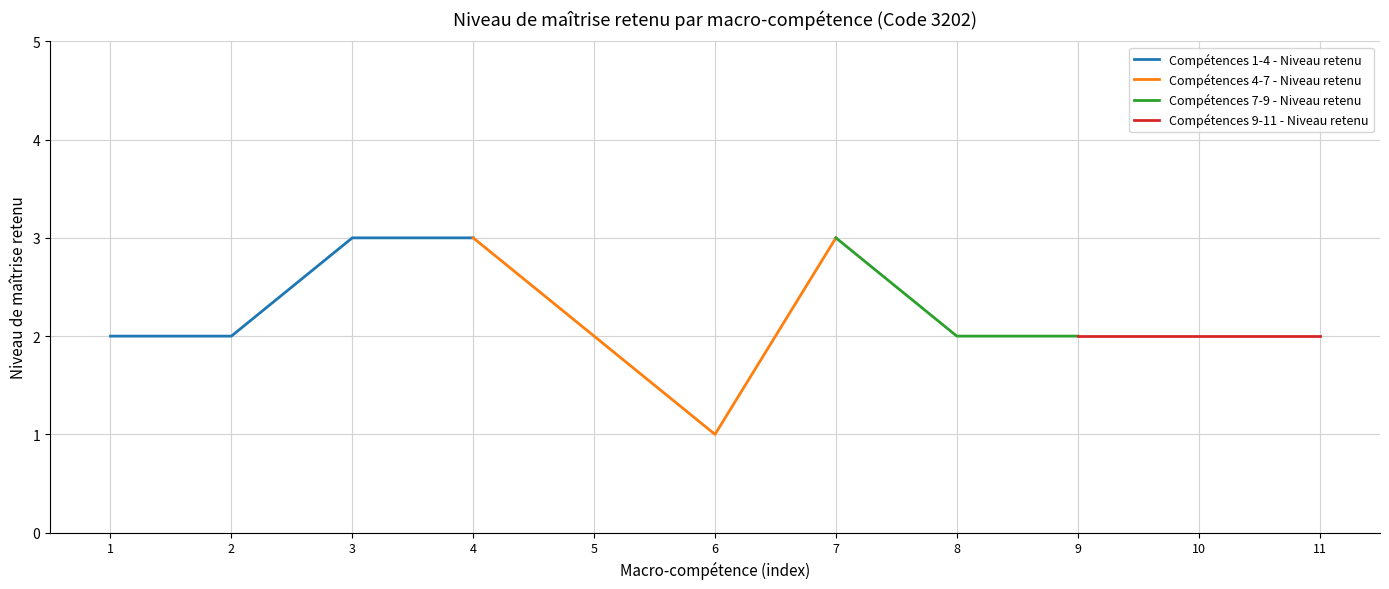

Is it true that Compétences 1-4 - Niveau retenu equals 2 at 1?

True